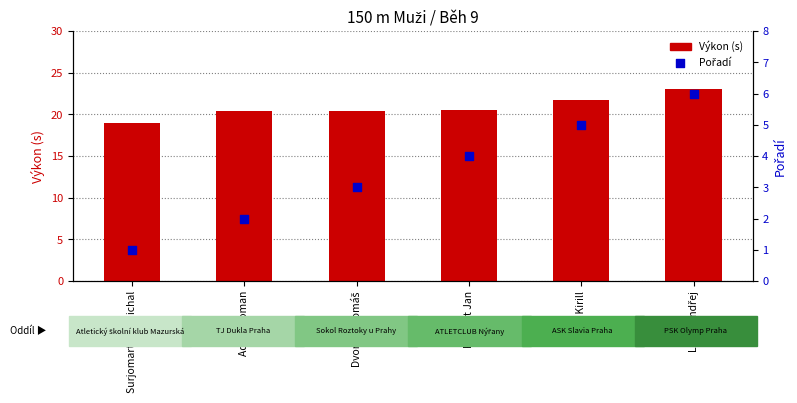

Which series has the largest total across all categories?

Výkon (s)